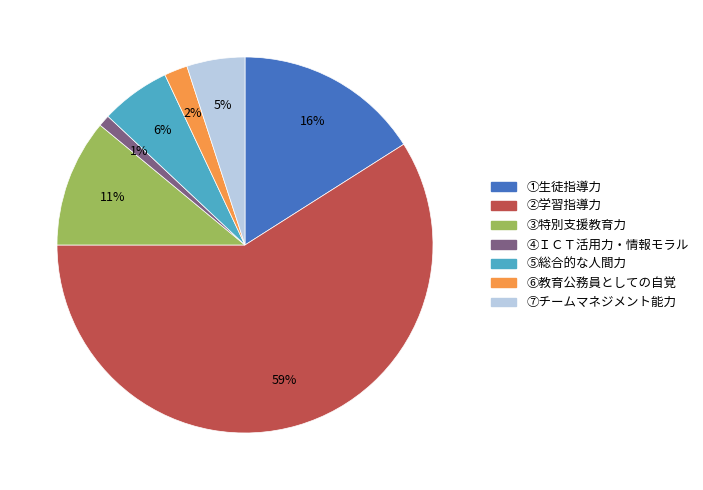

Which has a higher value, ⑤総合的な人間力 or ④ＩＣＴ活用力・情報モラル?

⑤総合的な人間力